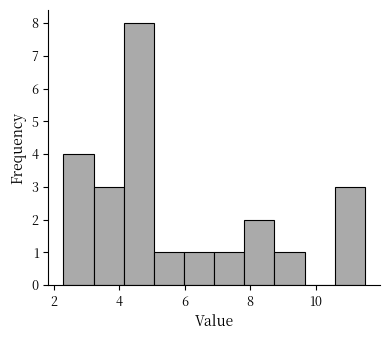

Reading left to right, list every bar in this chart as the range it spans on the x-axis followed by its height. Neither the bar edges nor the heights are printed on the chart, so give them approximately, as read against the axes.

2.30 to 3.22: 4
3.22 to 4.14: 3
4.14 to 5.06: 8
5.06 to 5.98: 1
5.98 to 6.90: 1
6.90 to 7.82: 1
7.82 to 8.74: 2
8.74 to 9.66: 1
9.66 to 10.58: 0
10.58 to 11.50: 3